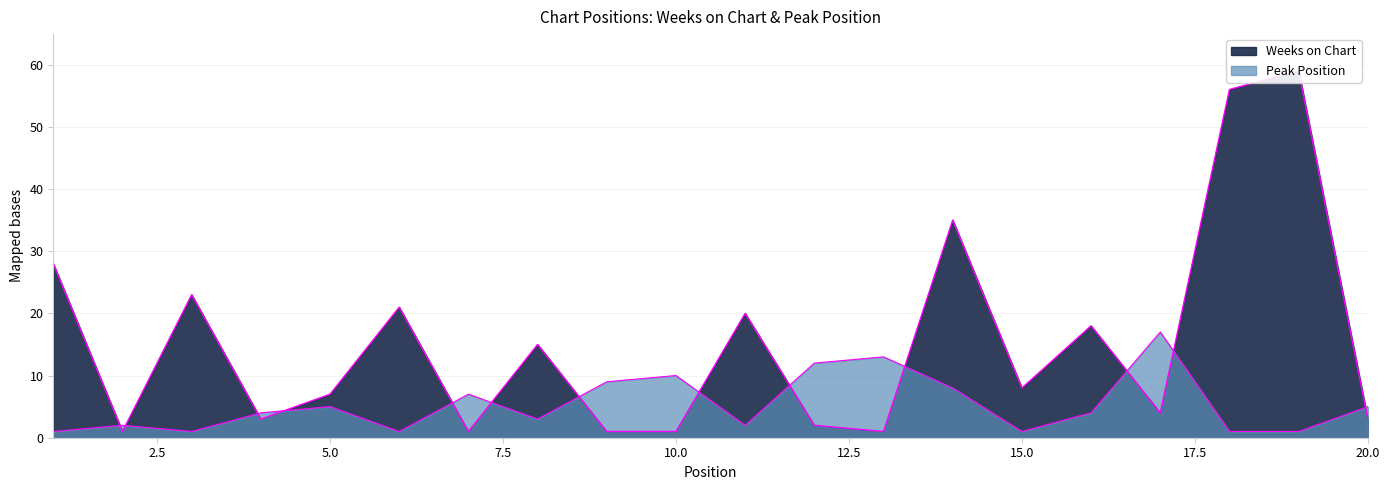

Which series changed the most between 3 and 16?

Weeks on Chart